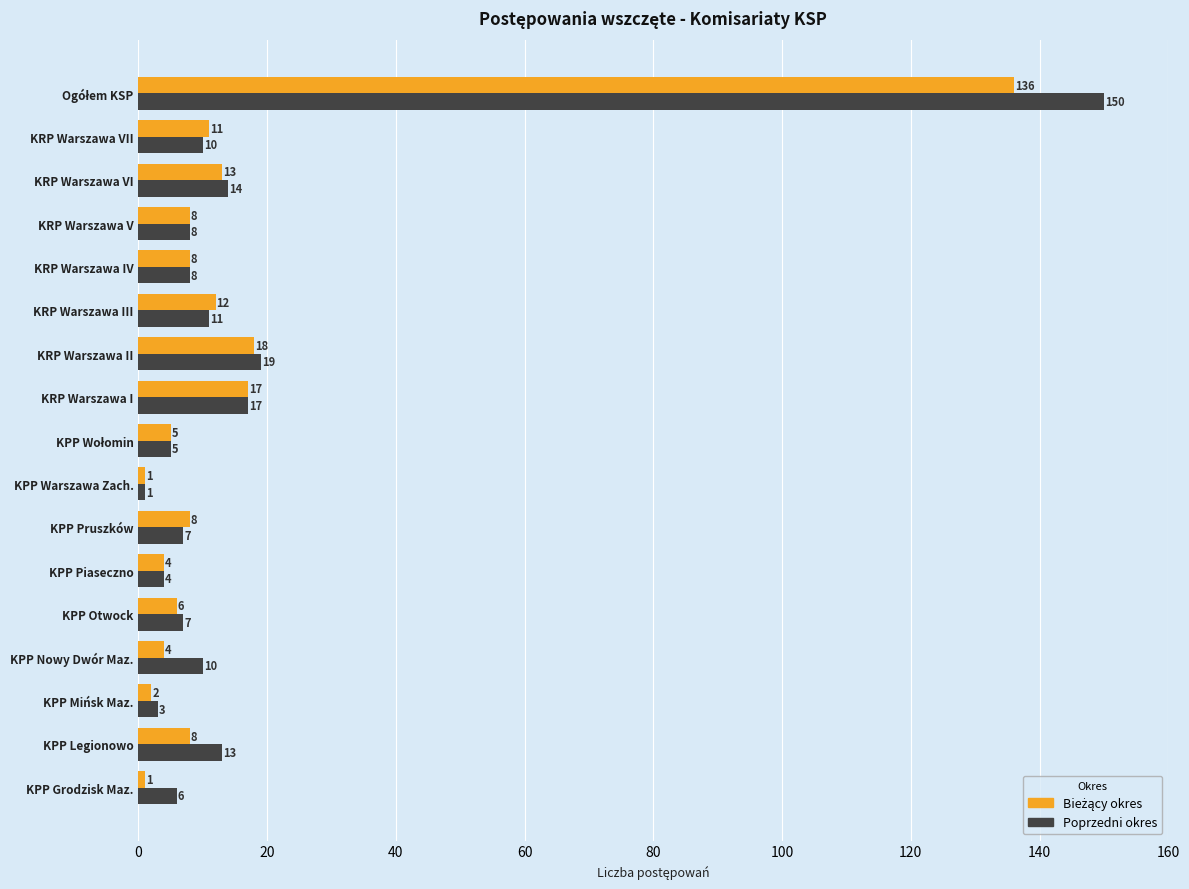

What is the difference between the second highest and second lowest values in the Poprzedni okres series?

16